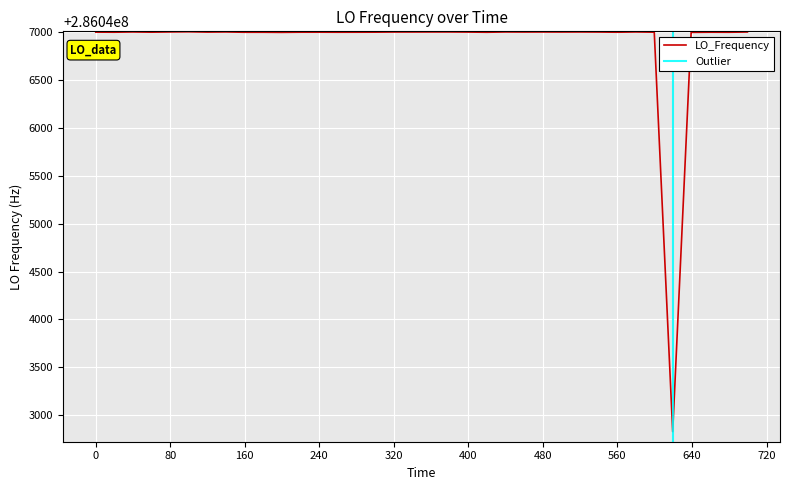

What is the maximum value for LO_Frequency?

286047004.3